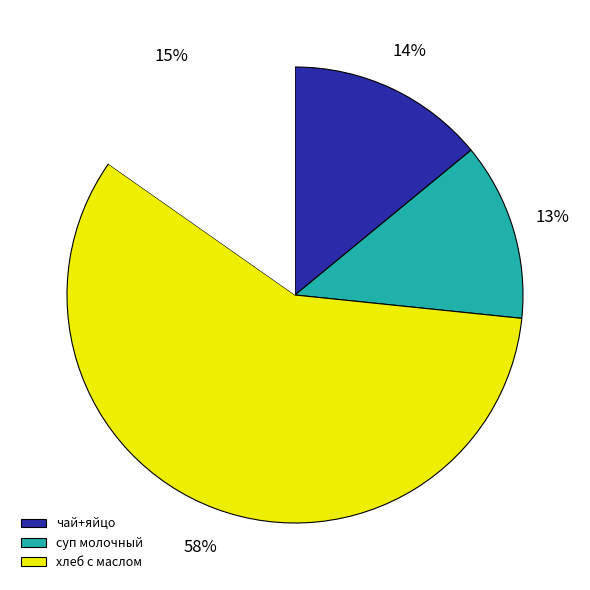

Does any single category account for the majority?

Yes